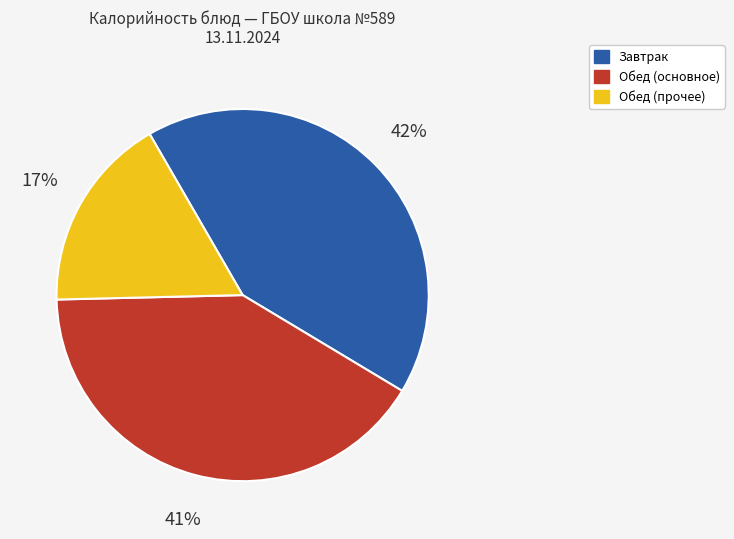

To the nearest percent, what is the difference between the largest and smallest slice percentages?

25%